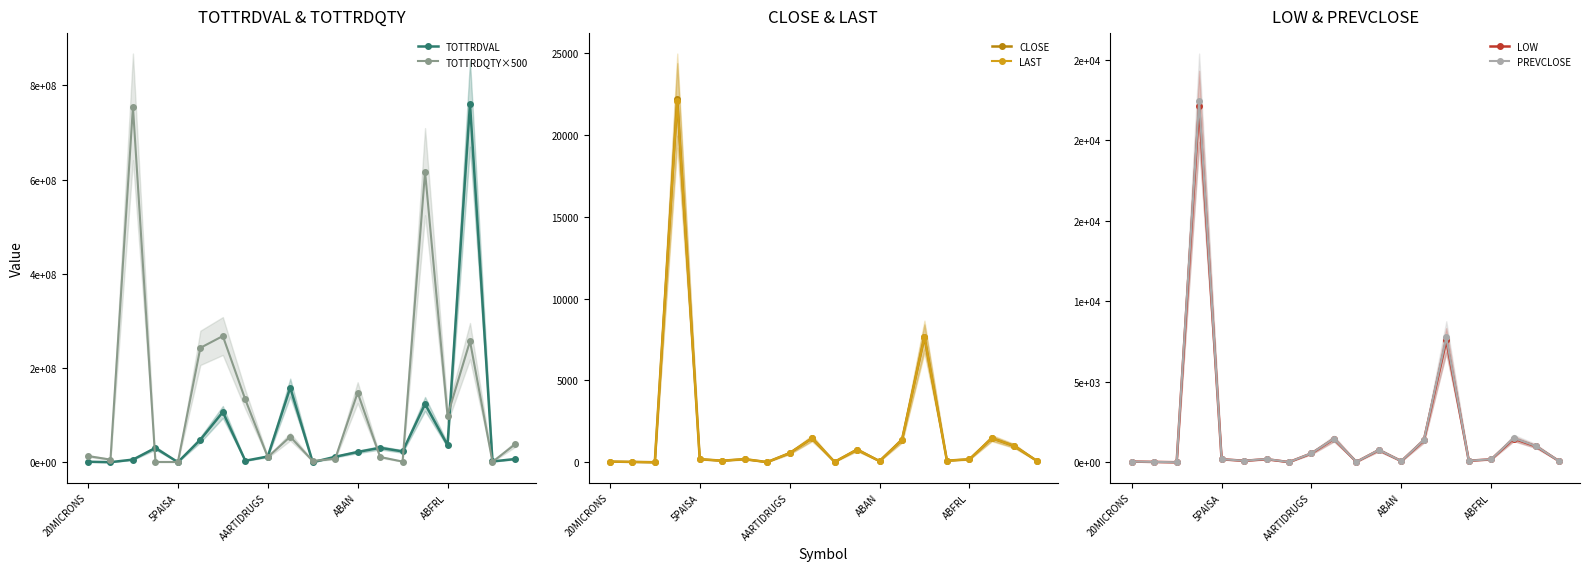

What are all the series names shown in the legend?

TOTTRDVAL, TOTTRDQTY×500, CLOSE, LAST, LOW, PREVCLOSE